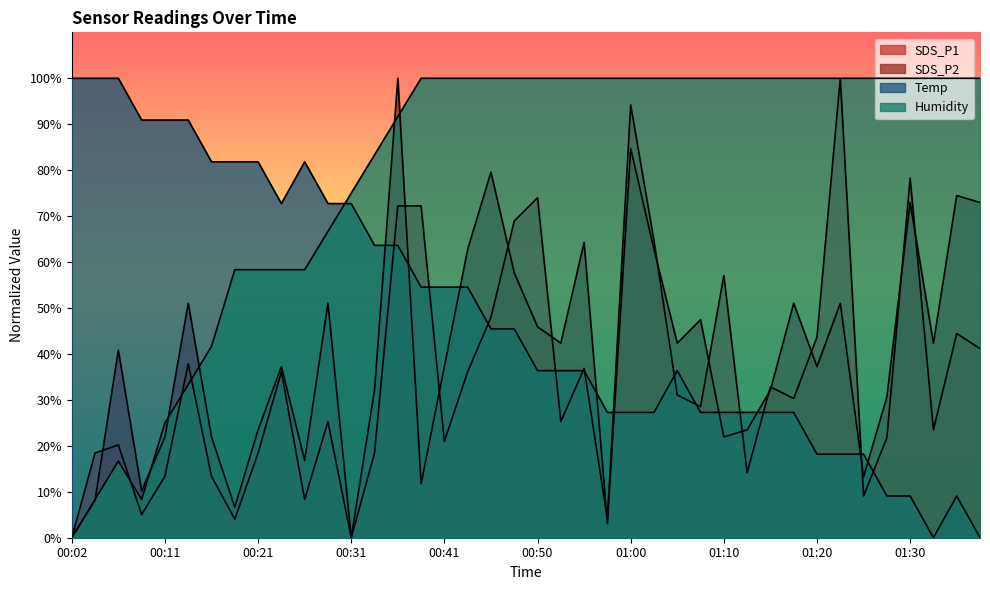

Between which two adjacent categories do Humidity and Temp first intersect?

00:28 and 00:31